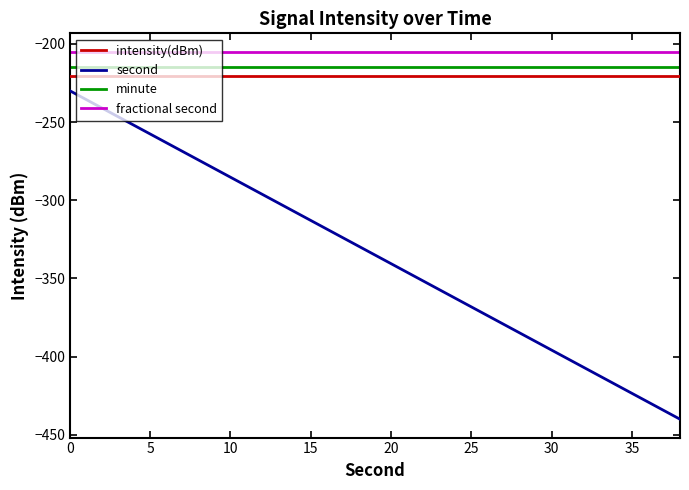

What is the lowest value of the minute series?

-215.0